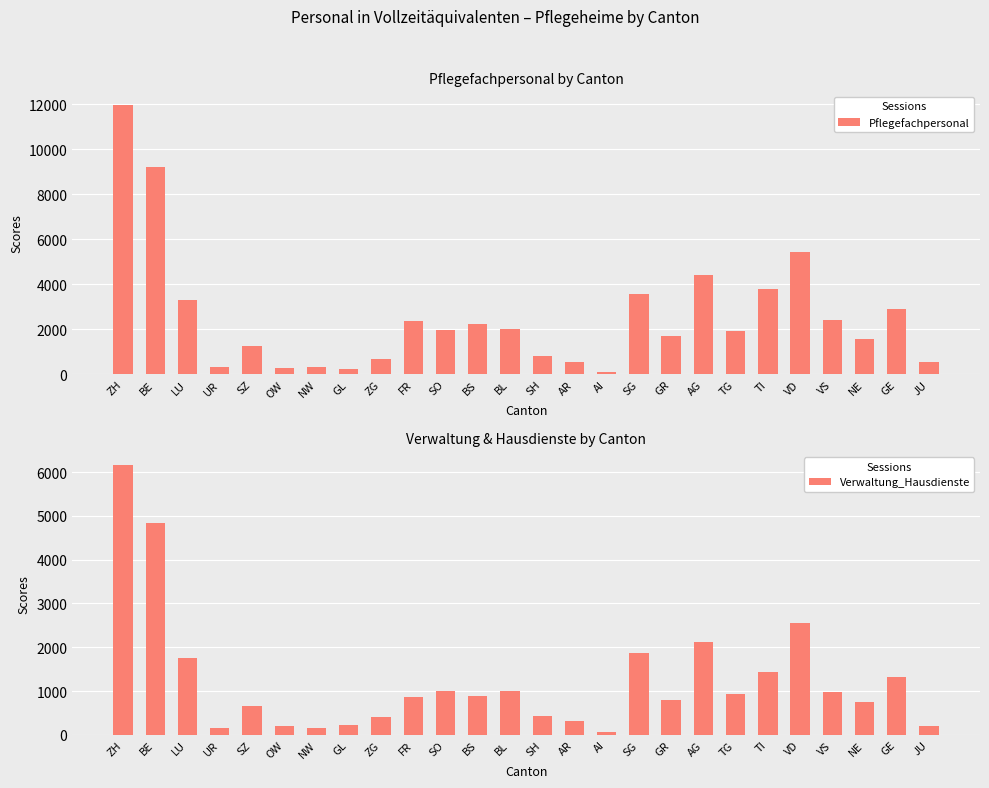

Count the number of data series in this chart.

2